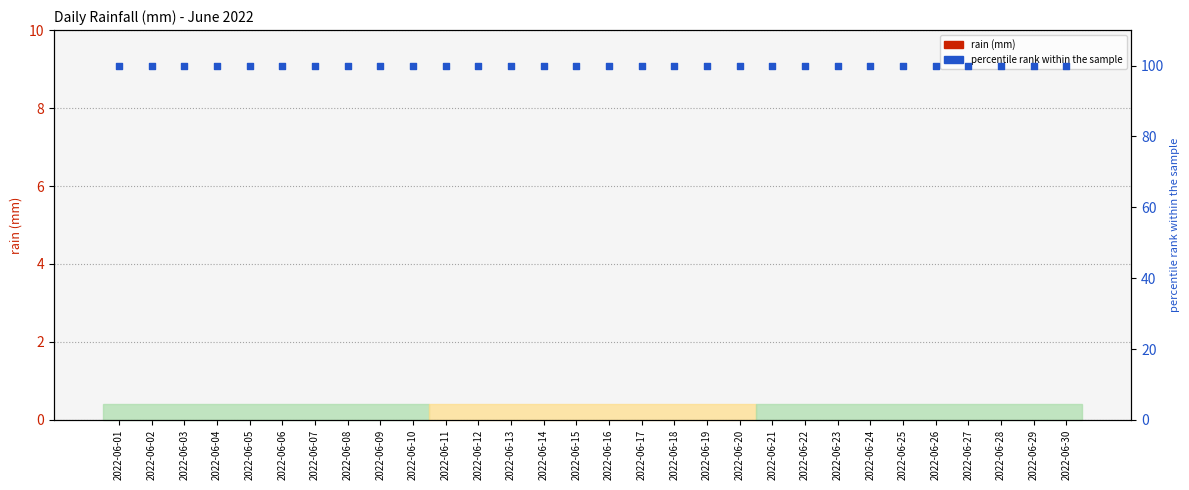

At how many categories does at least one series exceed 26?

30